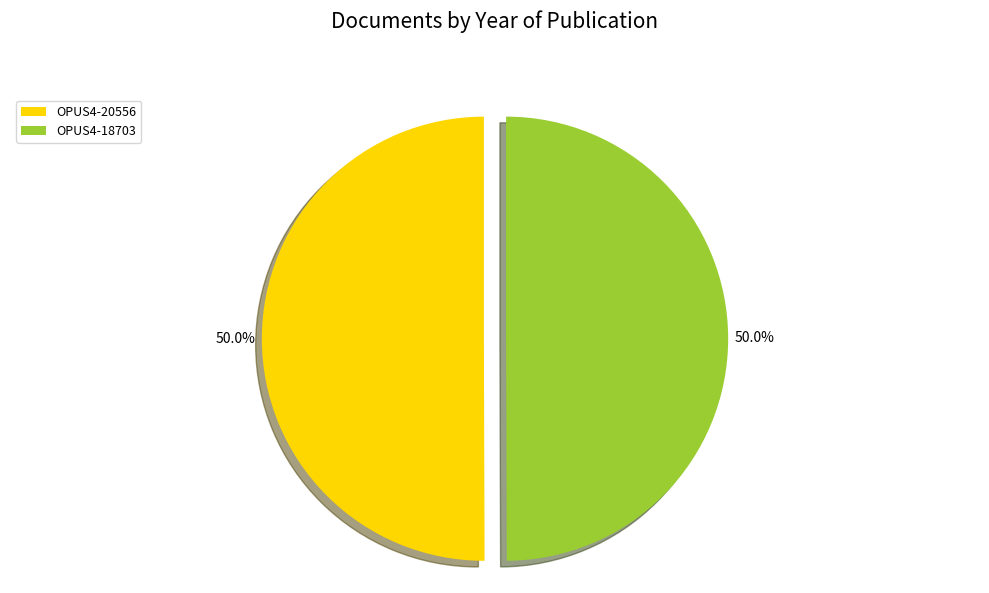

Do OPUS4-18703 and OPUS4-20556 together represent more than half of the pie?

Yes